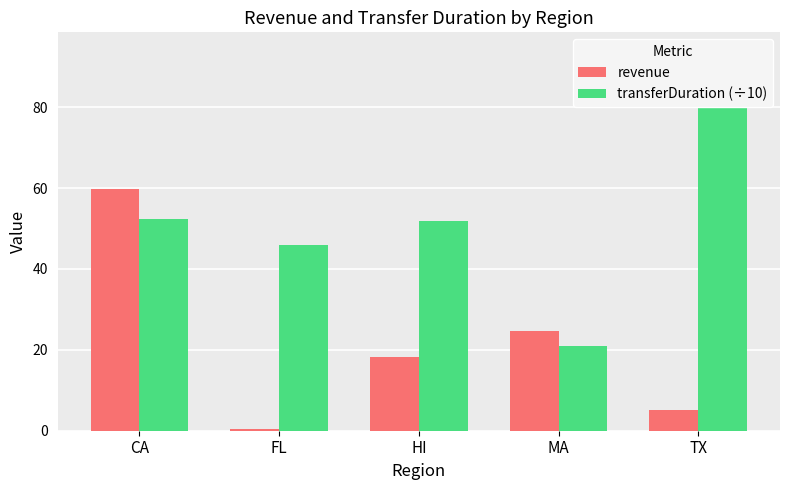

Is the value of revenue at TX greater than the value of transferDuration (÷10) at HI?

No